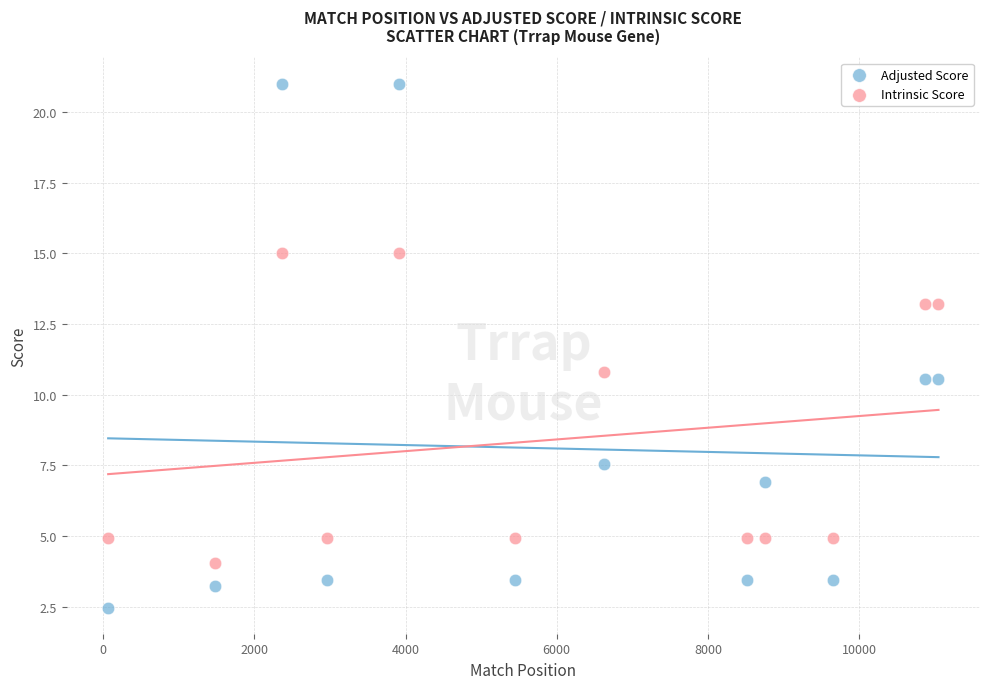

Which series has the largest Y range (max minus min)?

Adjusted Score